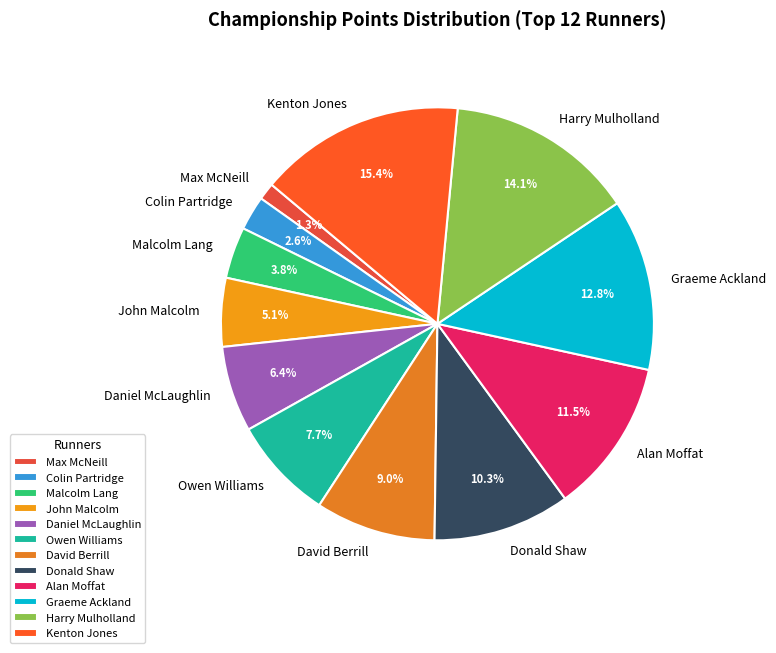

Between David Berrill and Colin Partridge, which is larger?

David Berrill